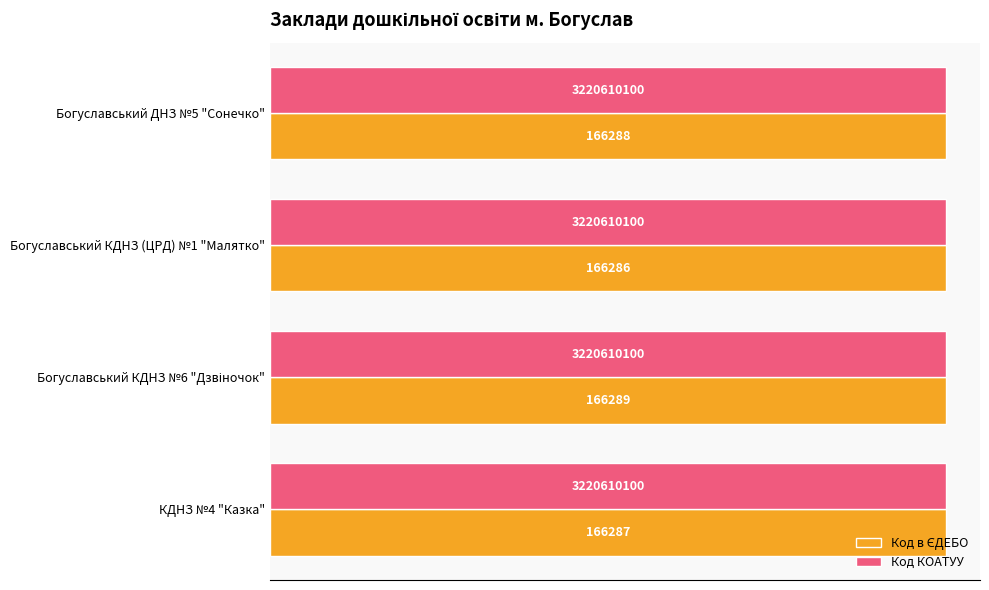

Which series has the largest total across all categories?

Код КОАТУУ